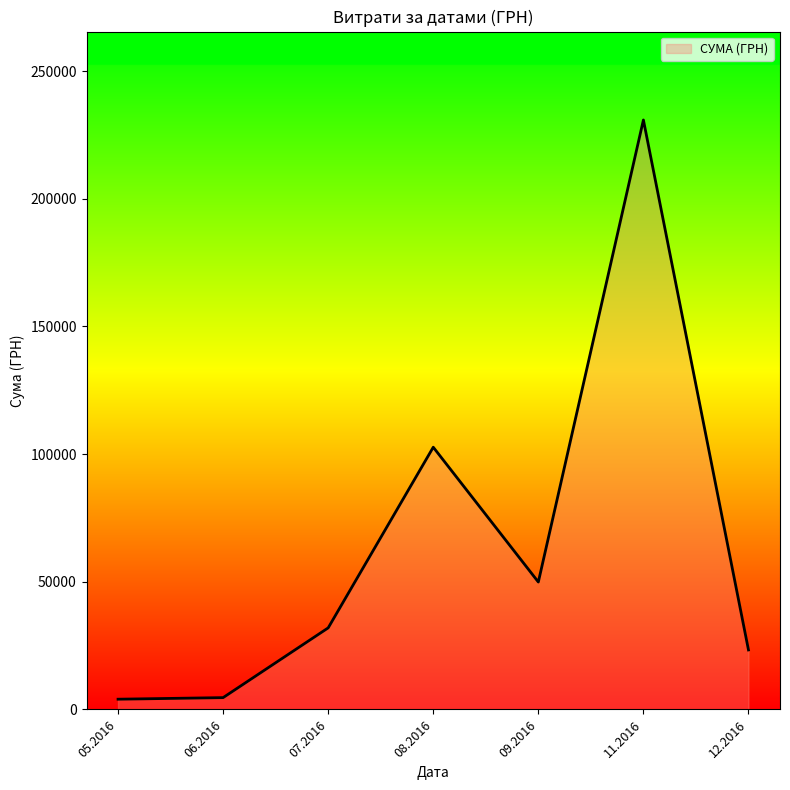

What is the maximum value shown in the chart?

230842.2